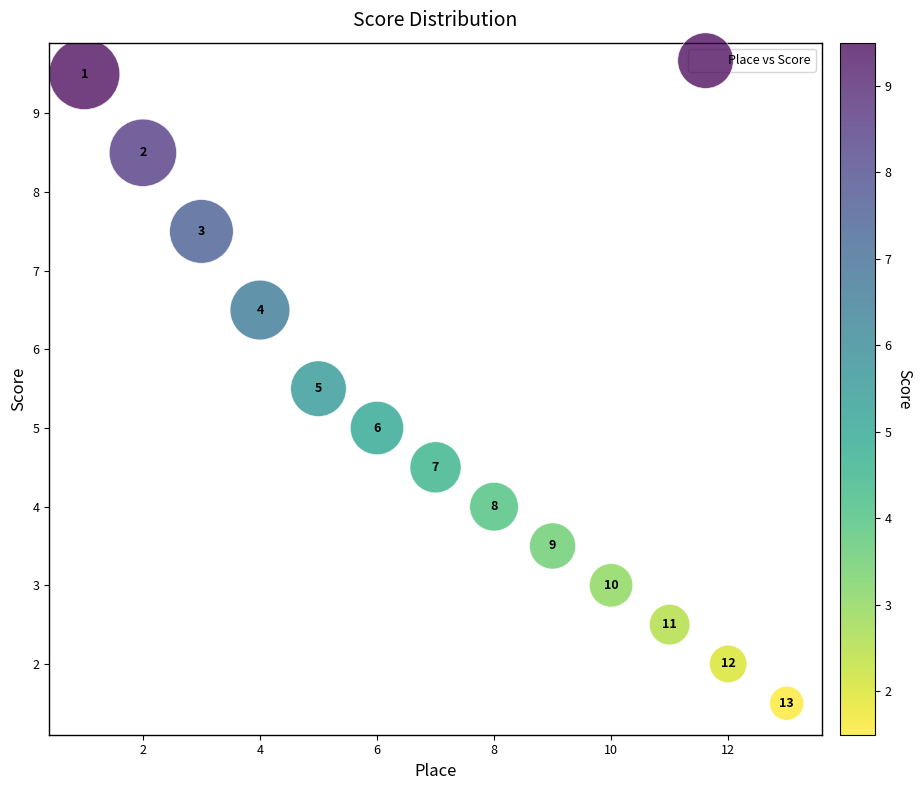

What Y value in the scatter plot is closest to 5?

5.0